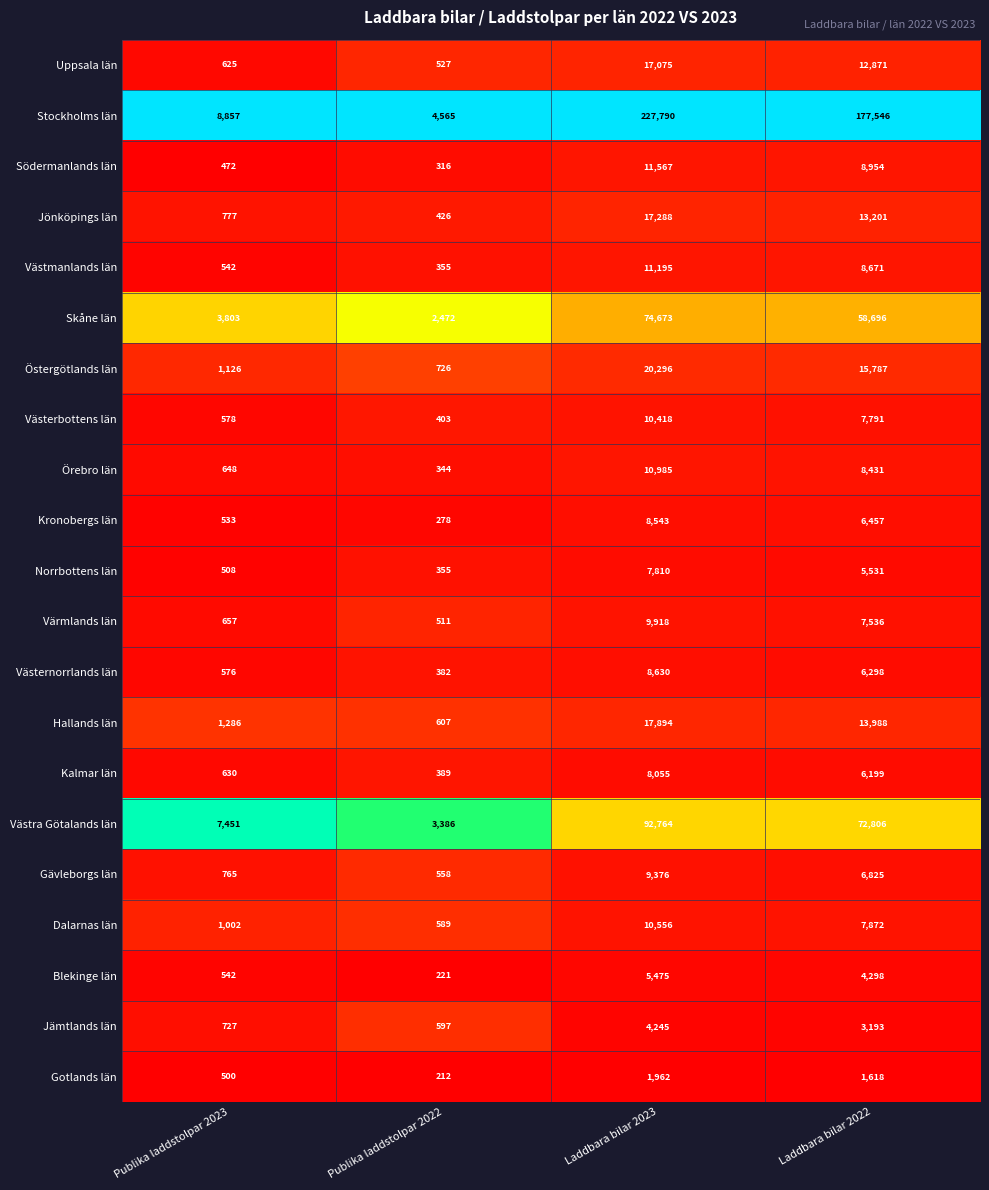

List the series in order of their peak value, lowest first.

Gotlands län, Jämtlands län, Blekinge län, Norrbottens län, Kalmar län, Kronobergs län, Västernorrlands län, Gävleborgs län, Värmlands län, Västerbottens län, Dalarnas län, Örebro län, Västmanlands län, Södermanlands län, Uppsala län, Jönköpings län, Hallands län, Östergötlands län, Skåne län, Västra Götalands län, Stockholms län